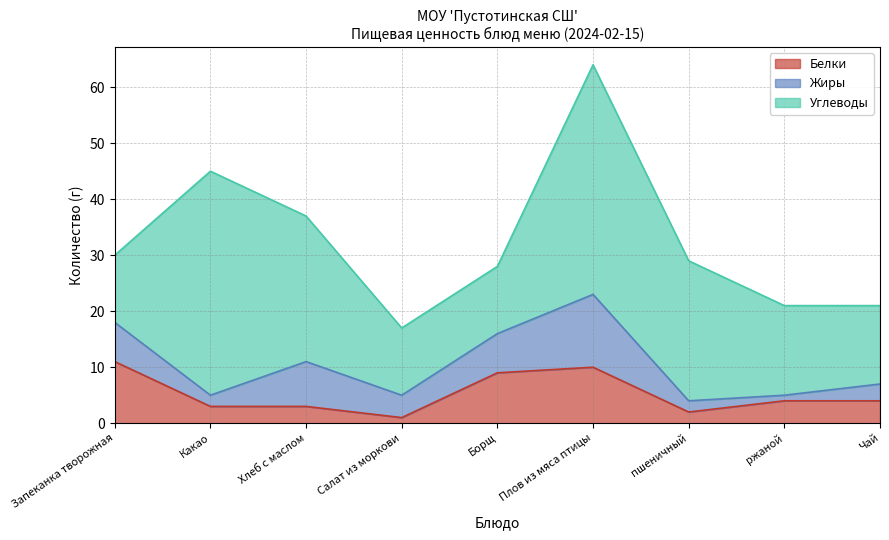

Which series changed the most between Какао and Салат из моркови?

Углеводы